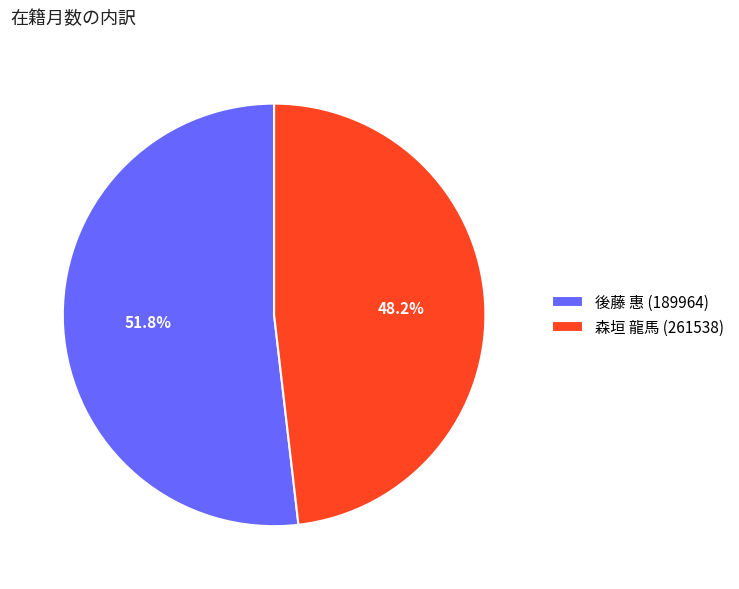

How many slices are in this pie chart?

2